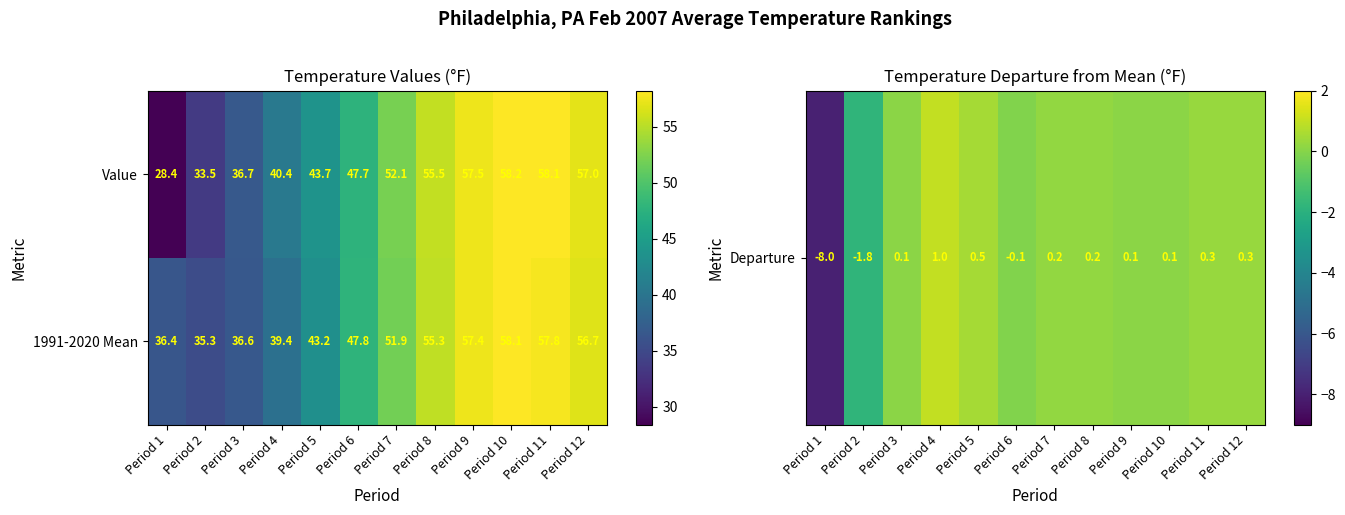

List the series in order of their peak value, highest first.

Value, 1991-2020 Mean